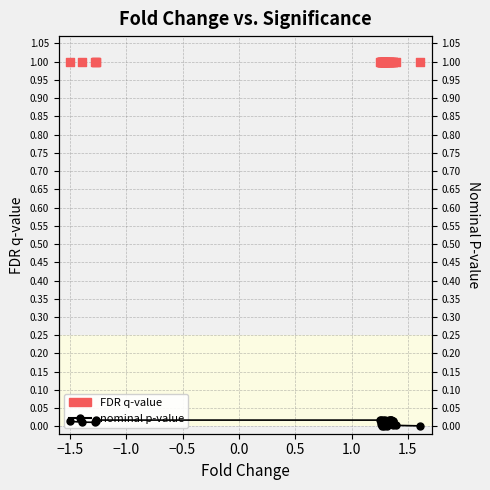

Which series has the largest total across all categories?

FDR q-value